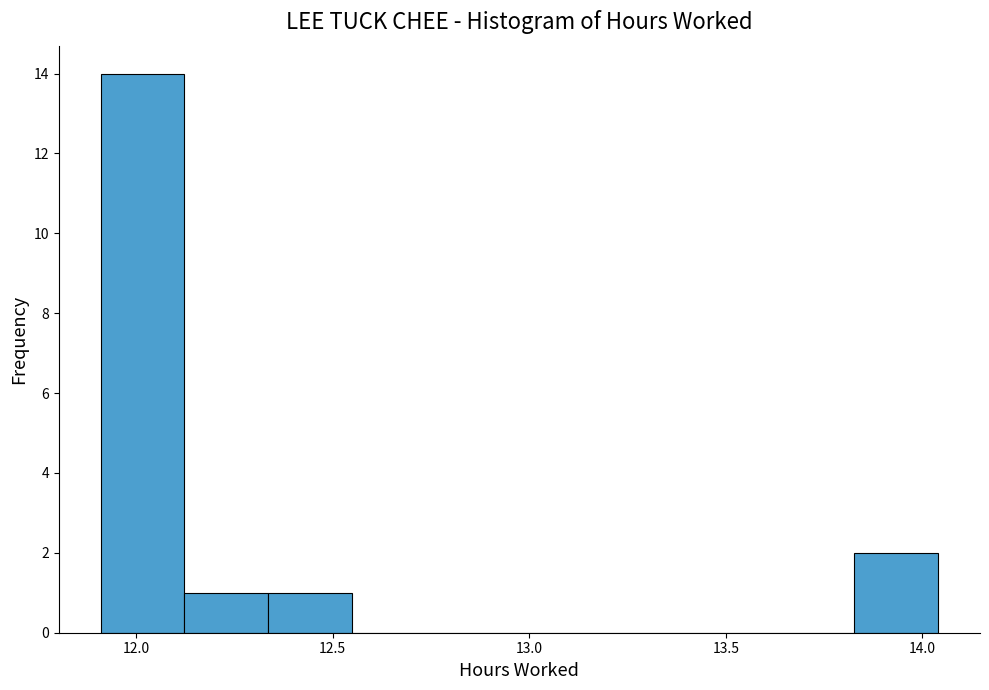

Which range on the x-axis has the tallest bar?

11.90 to 12.10